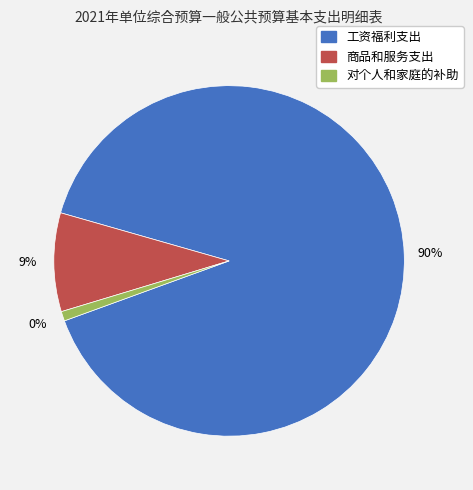

Is the sum of 工资福利支出 and 商品和服务支出 greater than half?

Yes